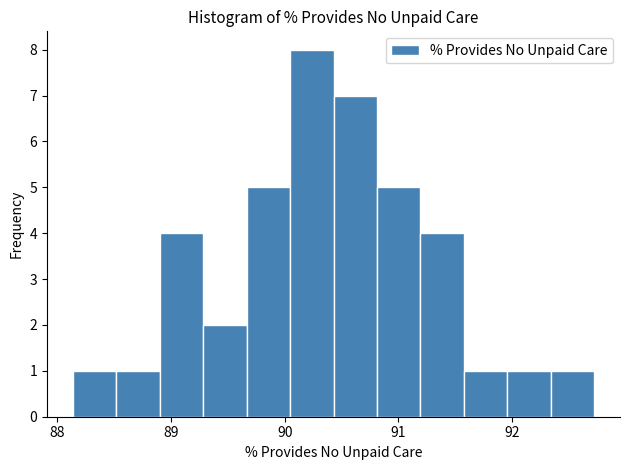

Around what value on the x-axis is the tallest bar? Give the approximate position of its centre, as read against the axis.

90.2